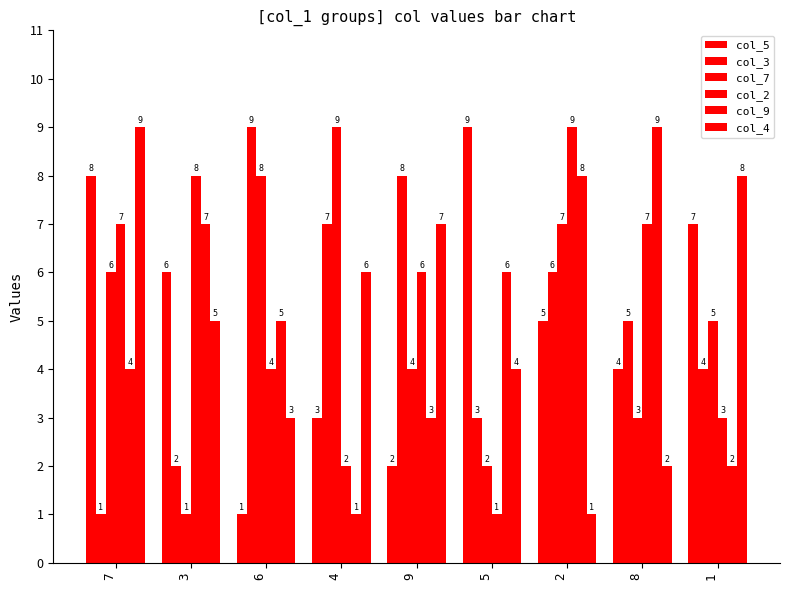

Which series has the largest range (max minus min)?

col_5